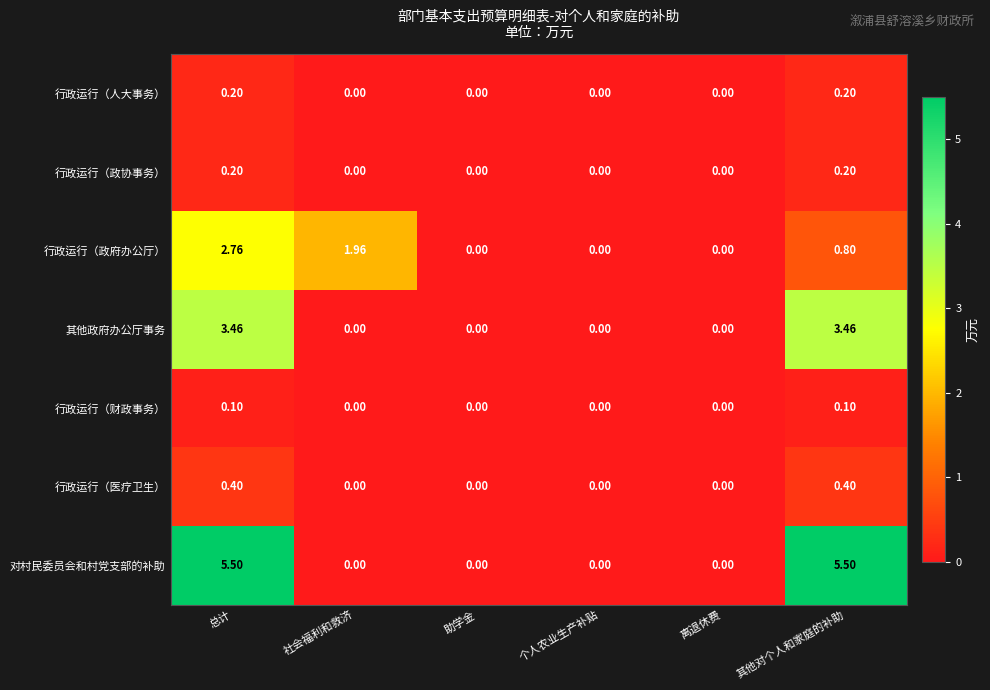

At which category is the sum across all series the highest?

总计